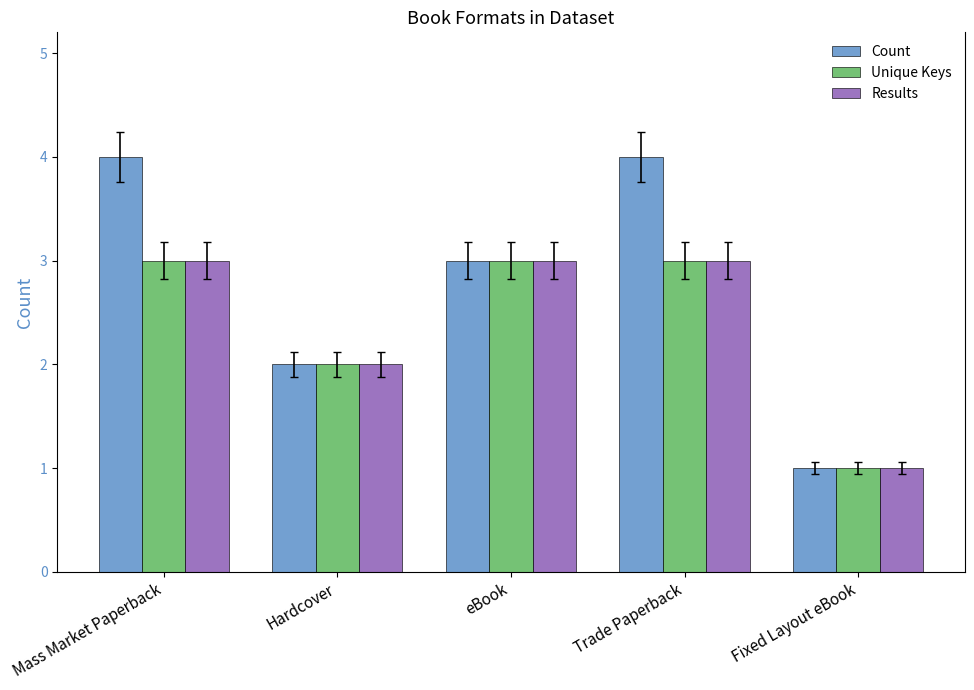

Which series has the largest range (max minus min)?

Count